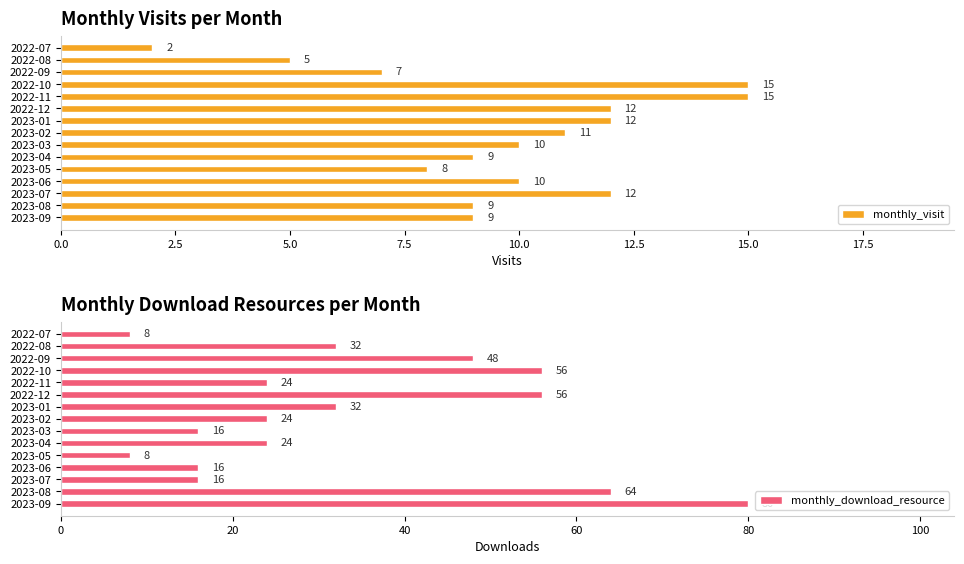

What is the approximate value of monthly_visit at 2022-11, to the nearest 5?

15